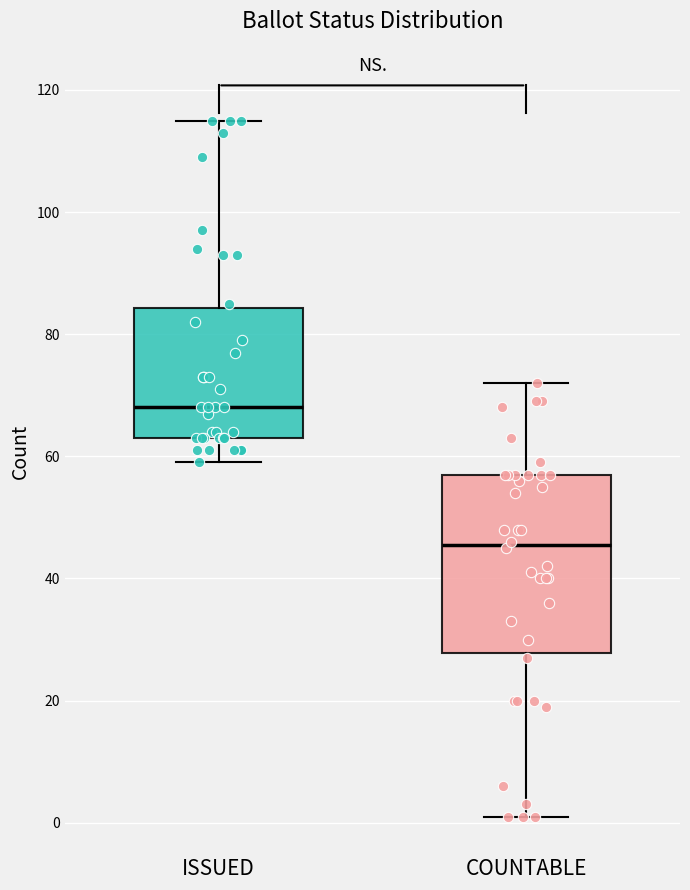

Which box has the lowest median line?

COUNTABLE